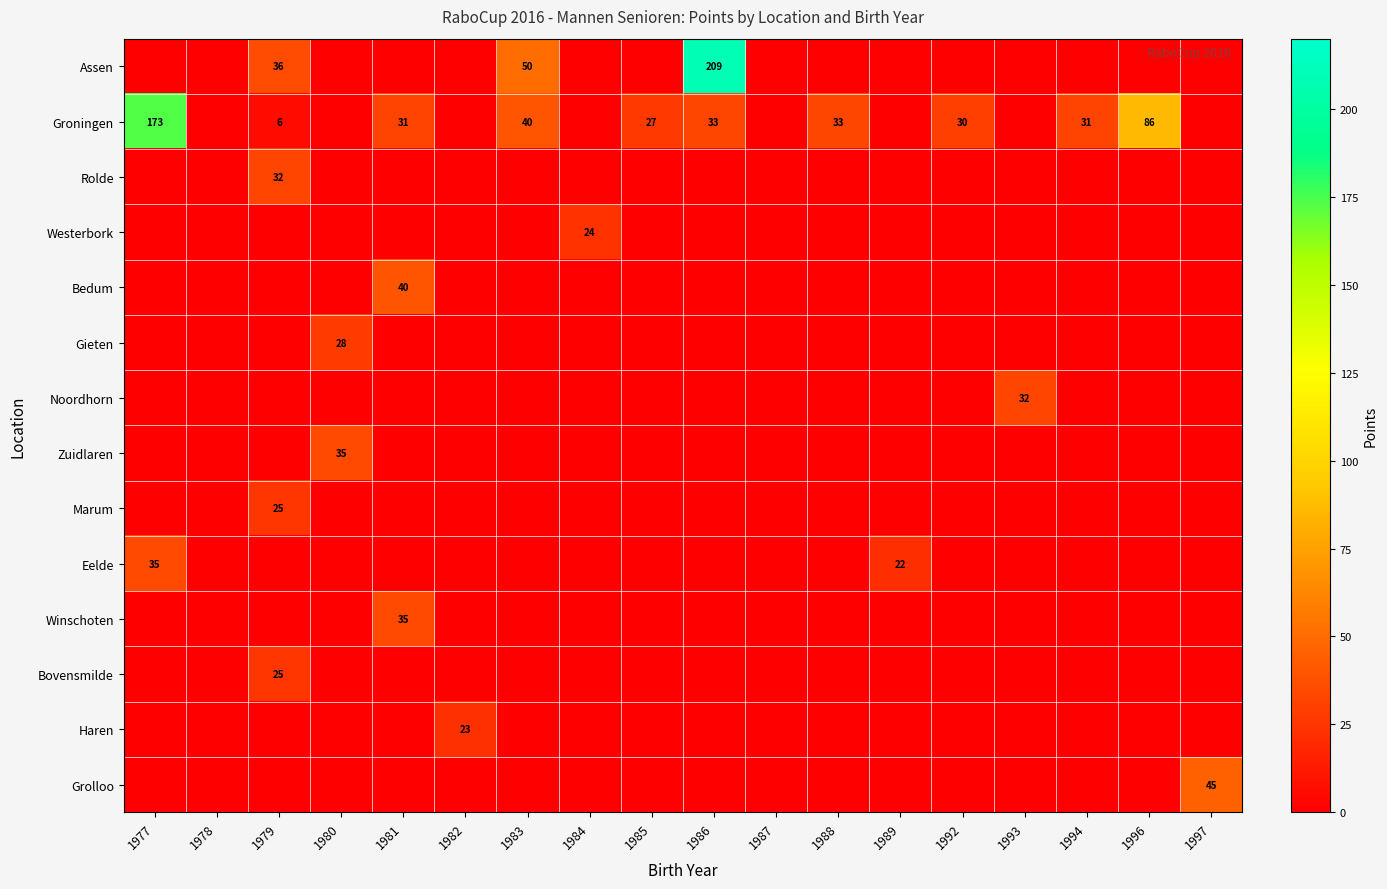

The Assen series shows 13 at 1983. True or false?

False